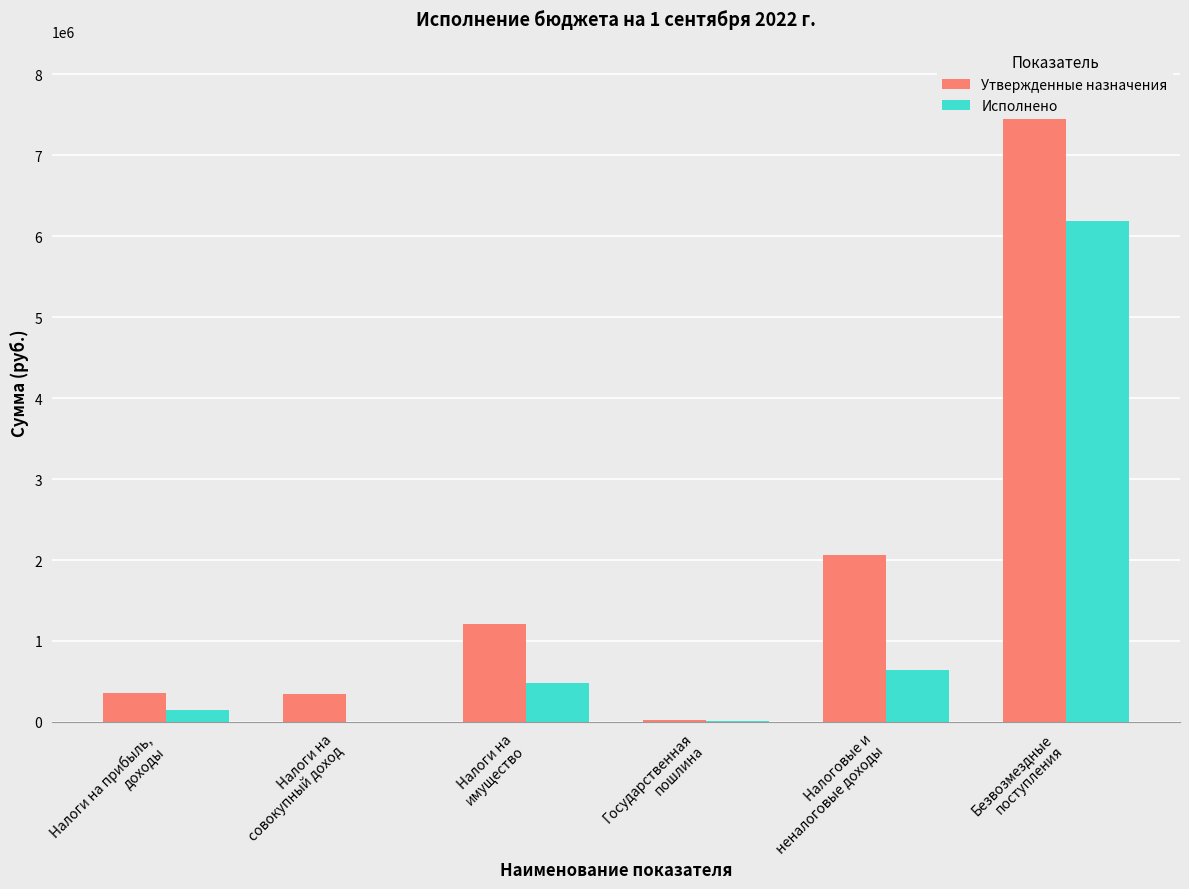

What is the total value across all series at Налоги на
совокупный доход?

344484.8